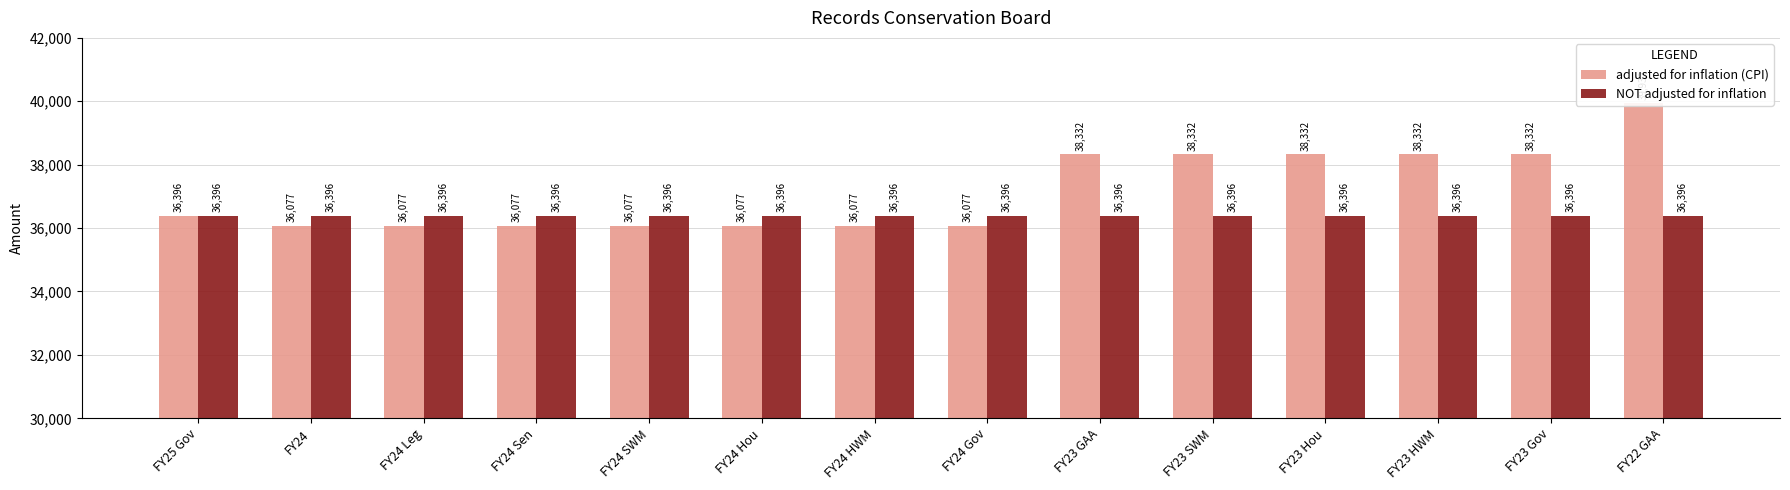

At which label is adjusted for inflation (CPI) closest to 38004?

FY23 GAA